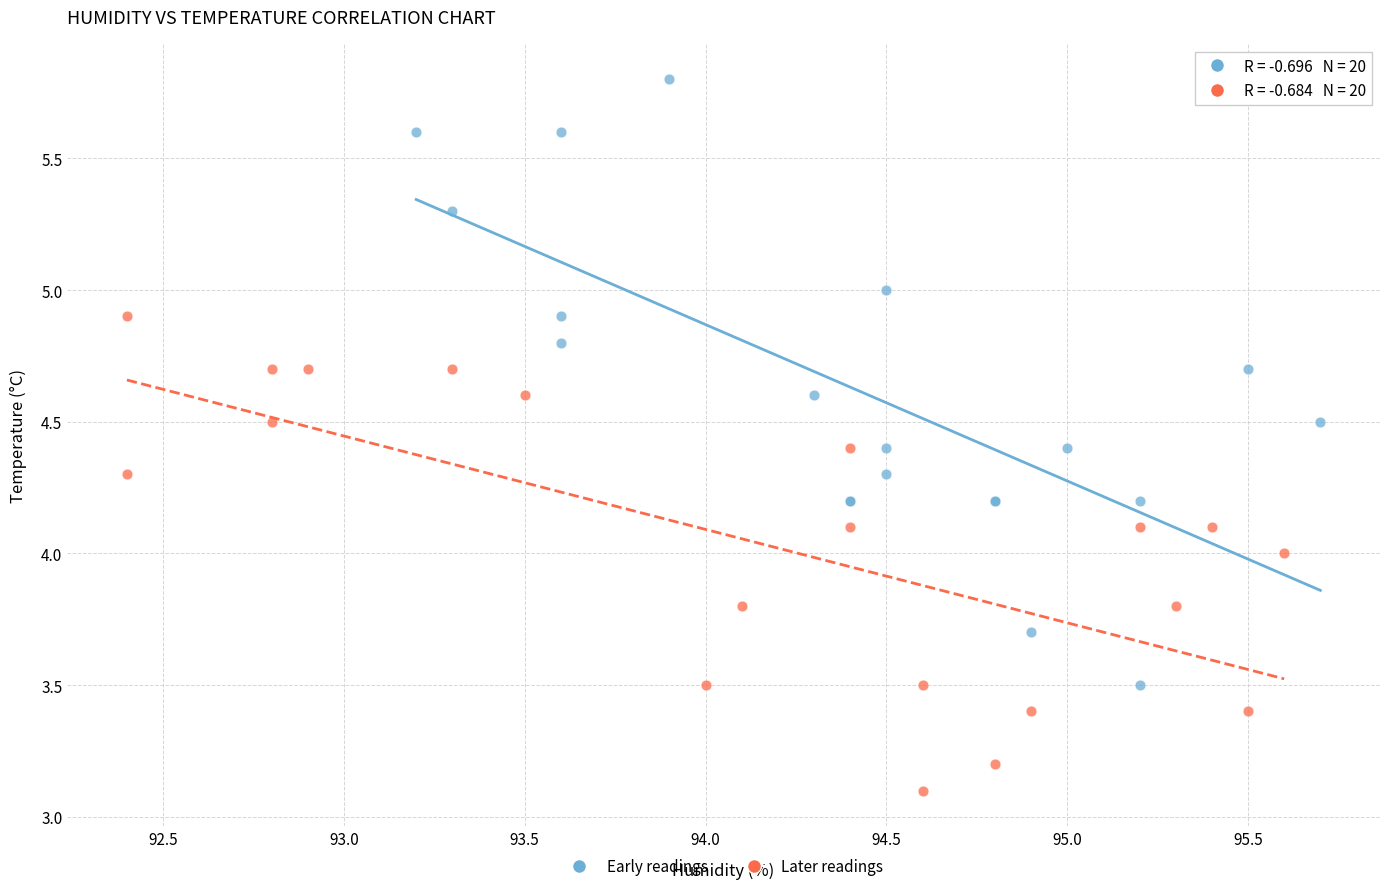

Which series contains the lowest Y value?

Later readings